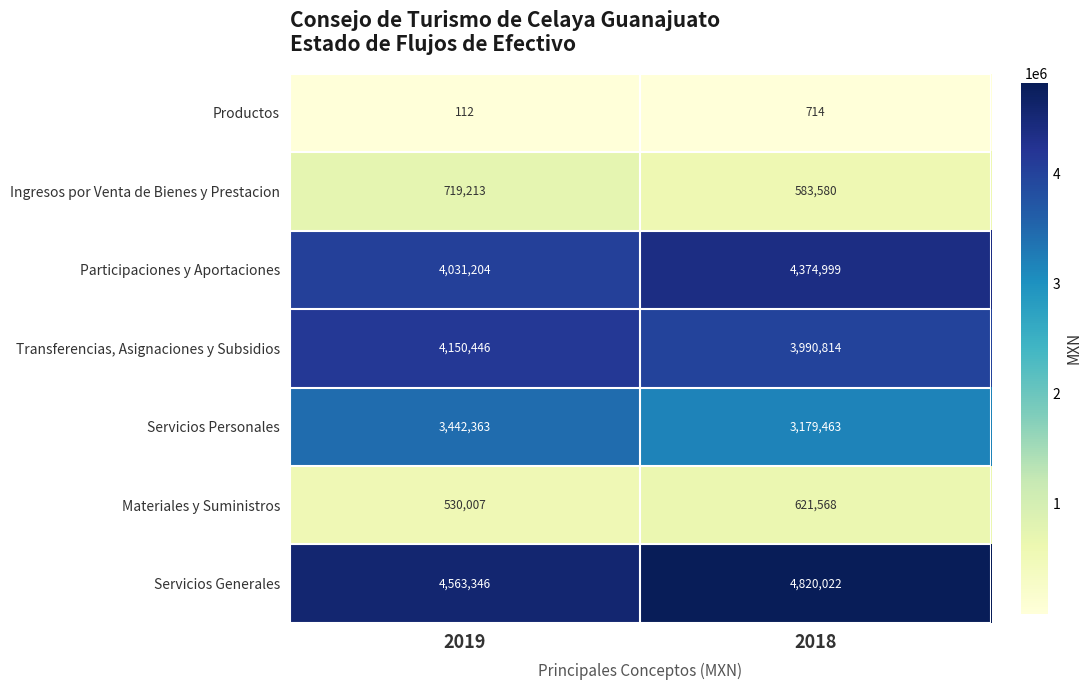

At which category is the sum across all series the highest?

2018